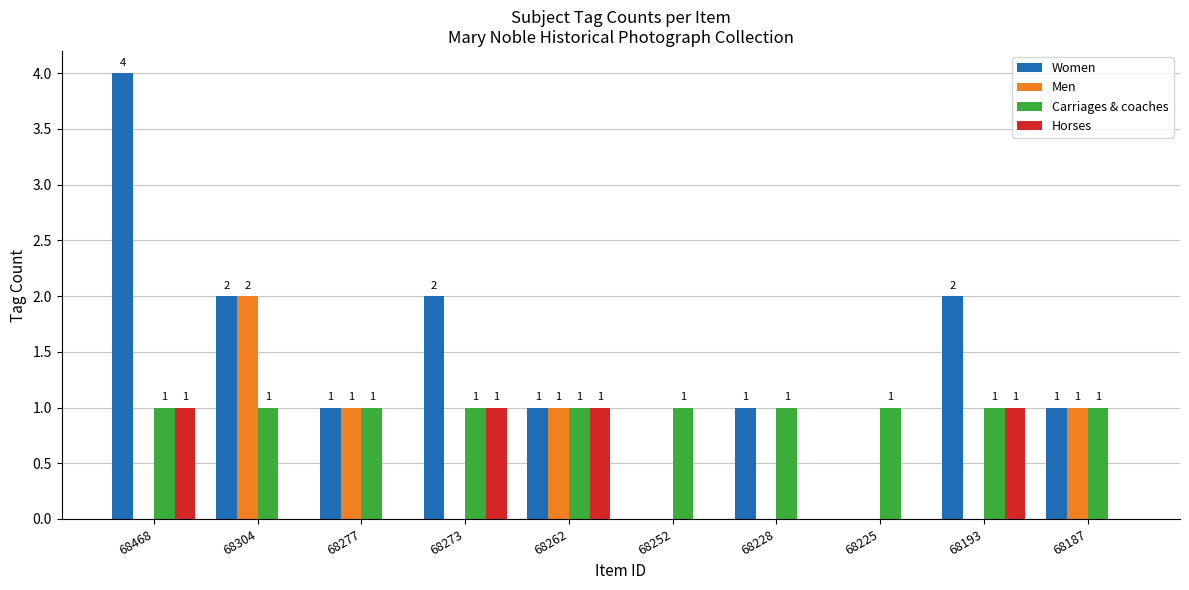

What are all the series names shown in the legend?

Women, Men, Carriages & coaches, Horses